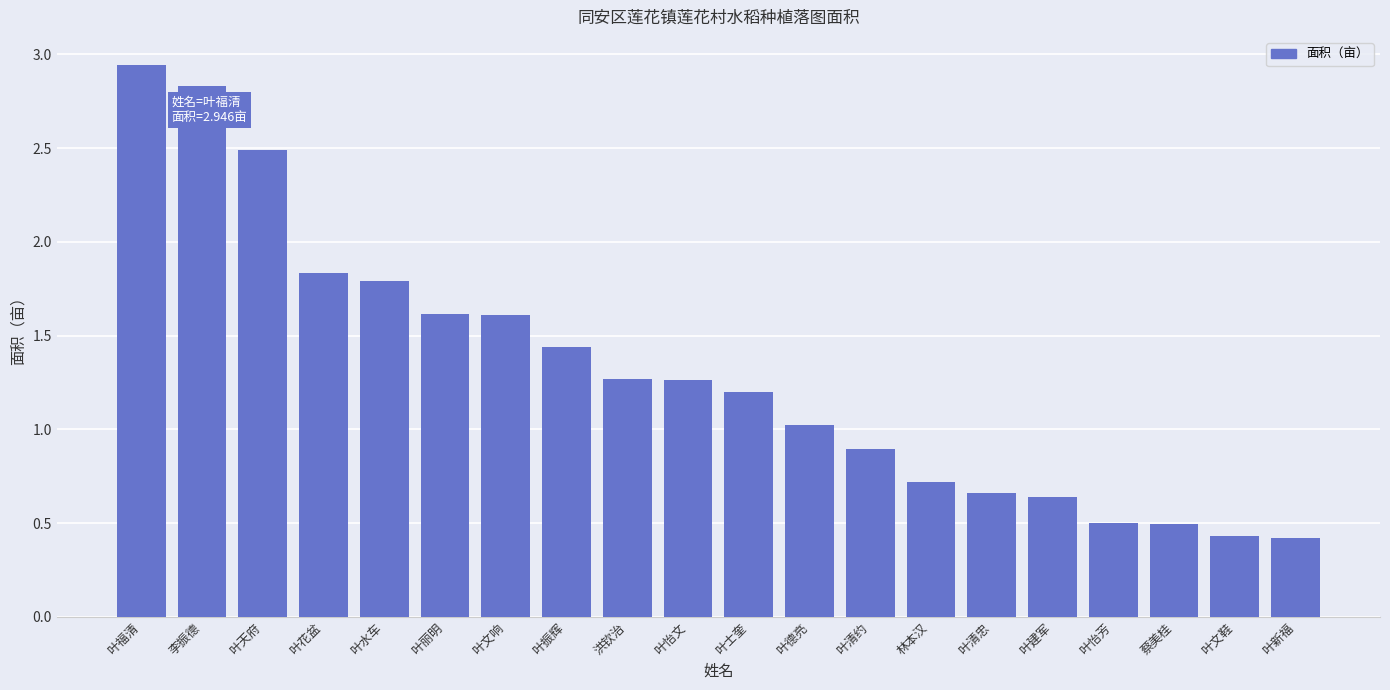

Which category has the highest value across all series?

叶福清